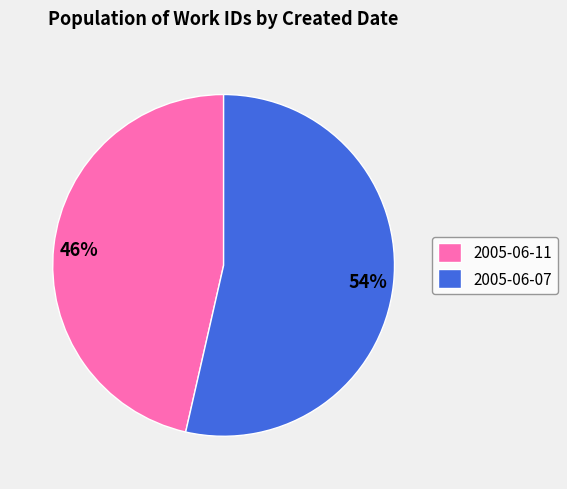

Between 2005-06-11 and 2005-06-07, which is larger?

2005-06-07